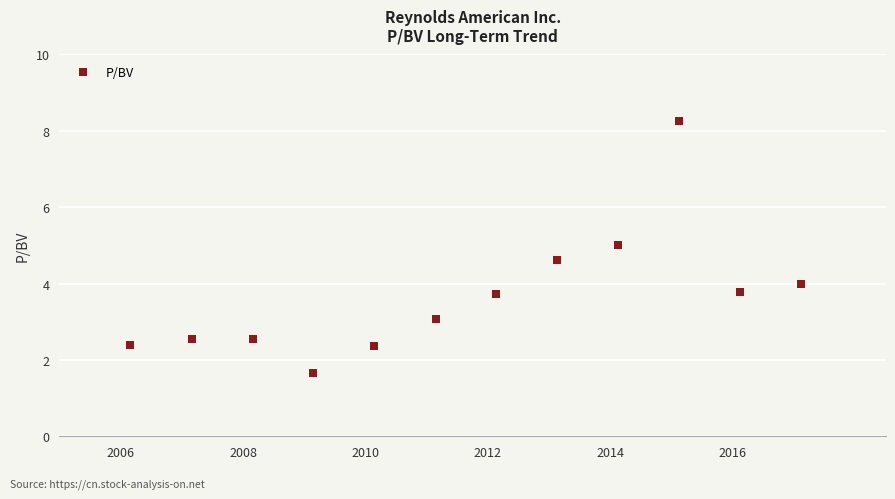

What is the range of X values (max minus min)?

10.9